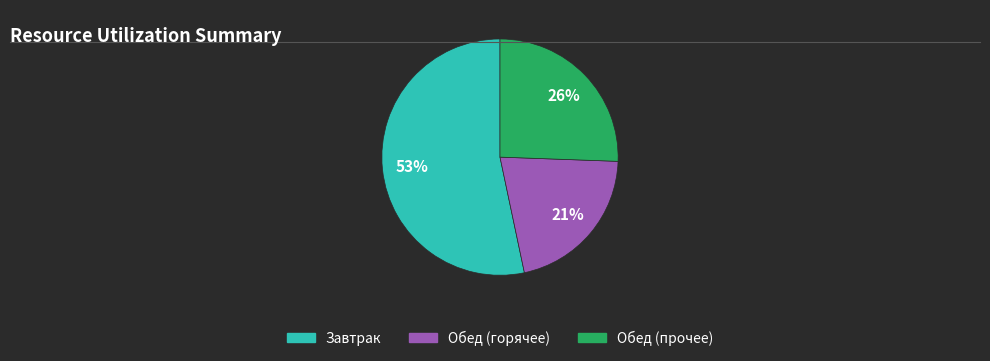

How many segments does this pie chart have?

3